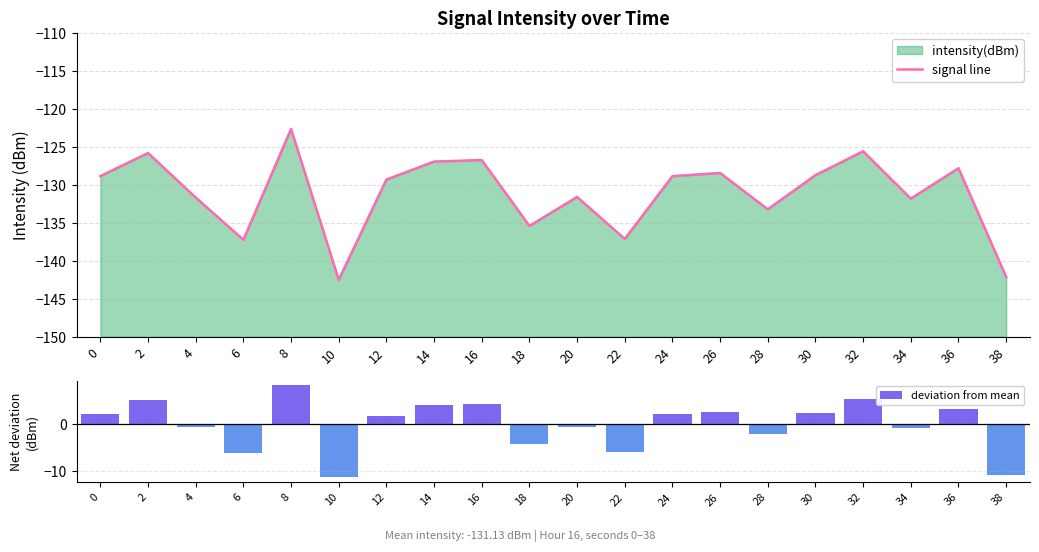

Reading left to right, what are all the values shown in this chart?

signal line: 0=-128.9	2=-125.8	4=-131.7	6=-137.2	8=-122.7	10=-142.5	12=-129.3	14=-126.9	16=-126.7	18=-135.4	20=-131.6	22=-137.1	24=-128.9	26=-128.4	28=-133.2	30=-128.7	32=-125.6	34=-131.8	36=-127.8	38=-142.1
deviation from mean: 0=2.3	2=5.3	4=-0.6	6=-6.1	8=8.5	10=-11.4	12=1.8	14=4.2	16=4.4	18=-4.3	20=-0.5	22=-6.0	24=2.3	26=2.7	28=-2.1	30=2.4	32=5.5	34=-0.7	36=3.3	38=-11.0